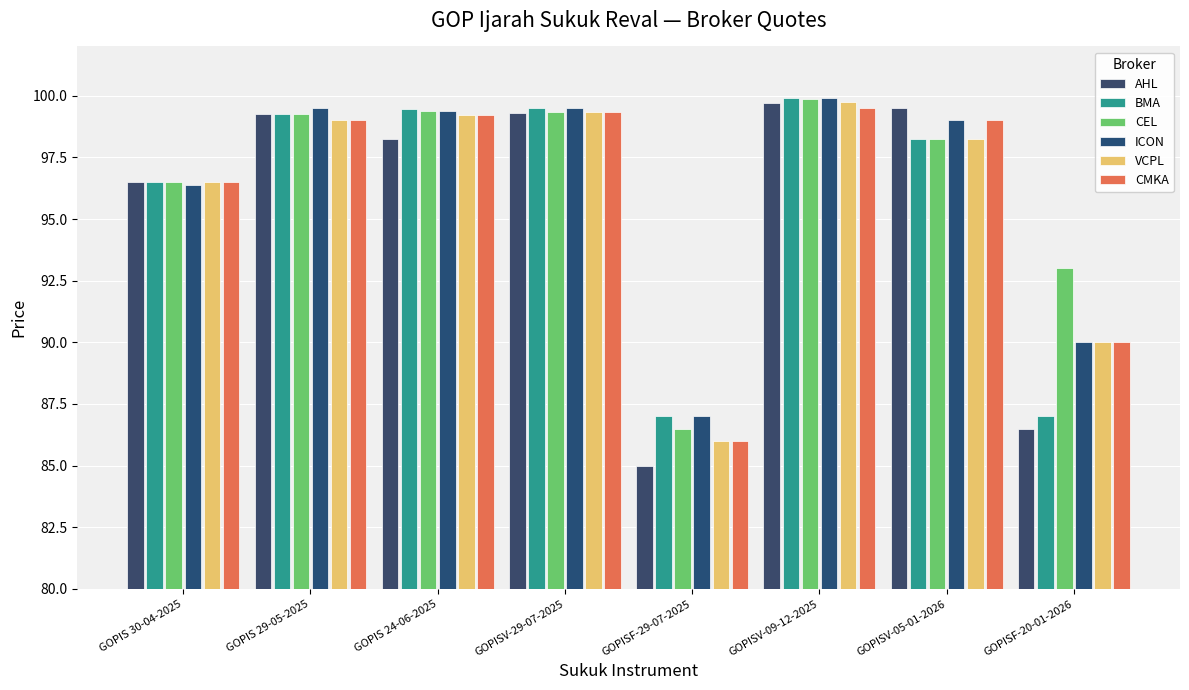

What is the sum of all ICON values?

770.7